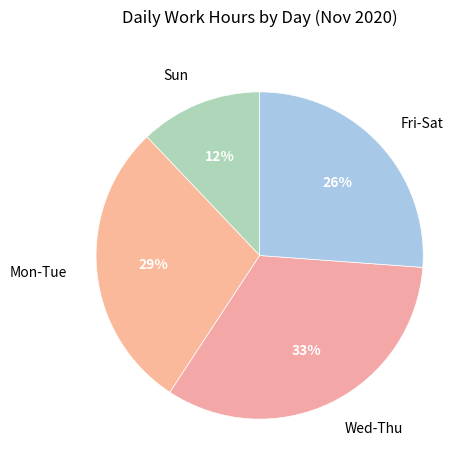

Which slice is the smallest?

Sun